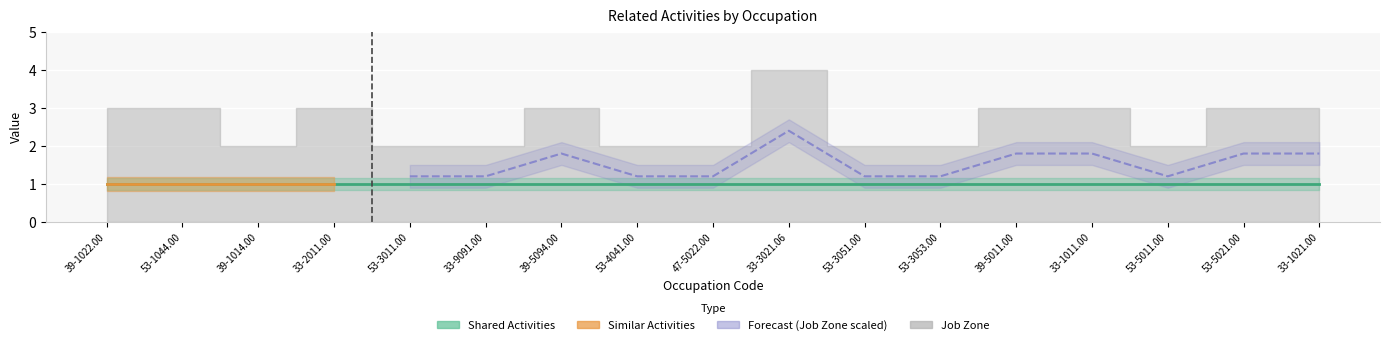

Which category has the highest value in the Shared Activities series?

39-1022.00